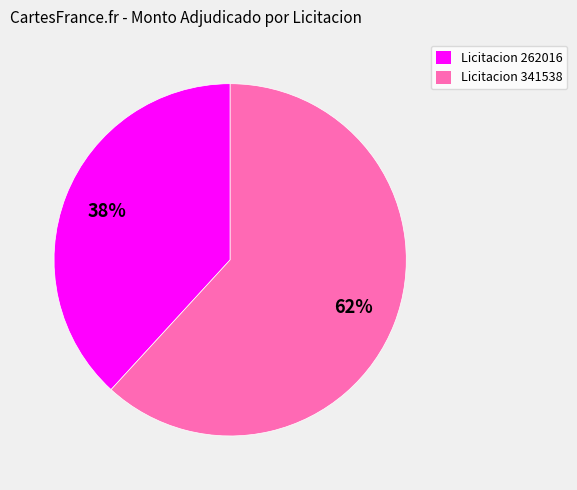

To the nearest percent, what is the average slice percentage?

50%